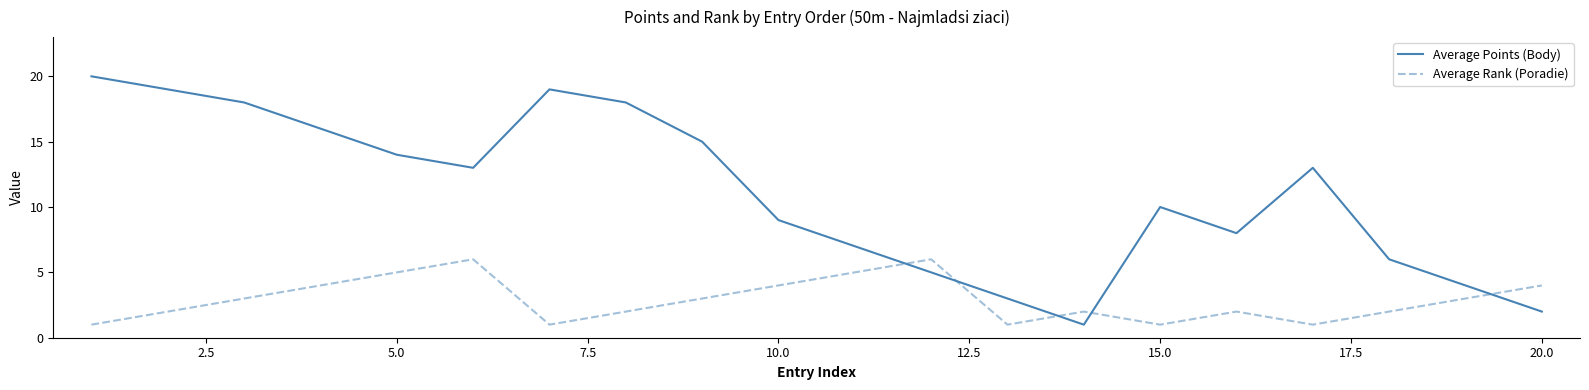

How many categories are shown in the chart?

20